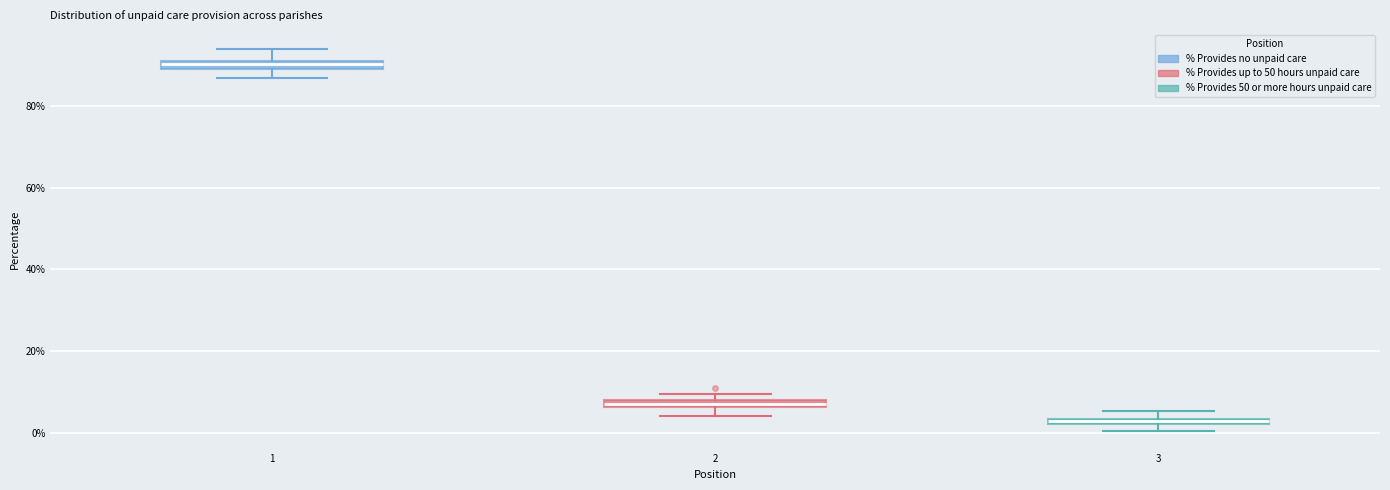

Which box's median line is the highest?

1